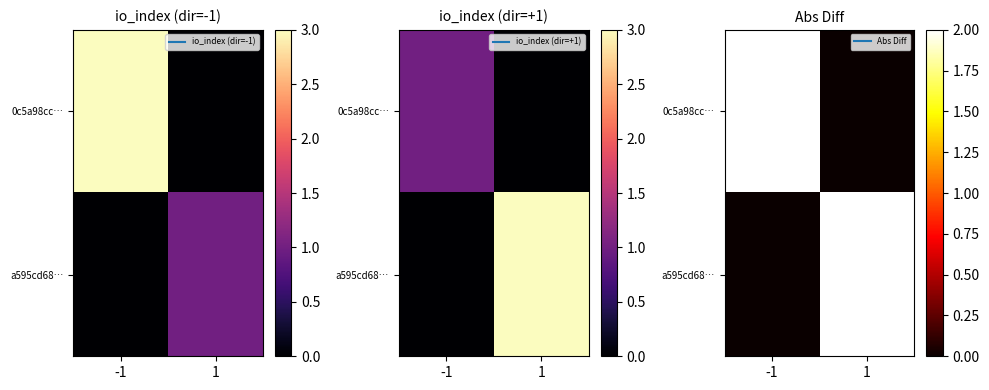

At 1, list the series in order from smallest to largest.

0c5a98cc…, a595cd68…